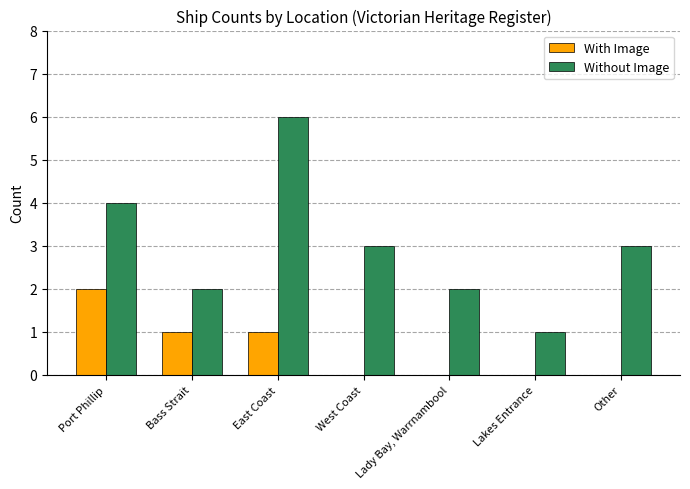

Which series has the widest spread of values?

Without Image